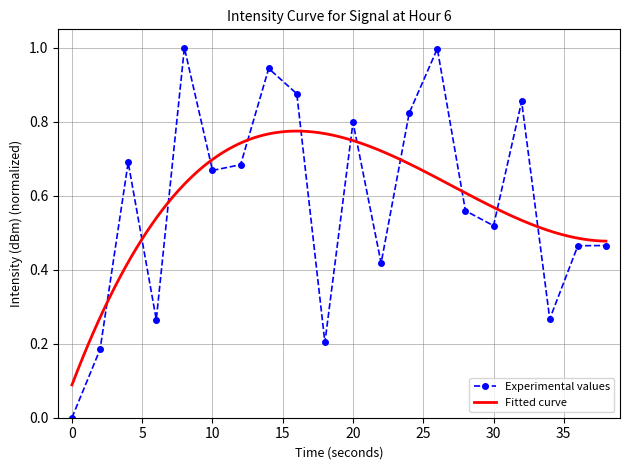

What is the difference between the second highest and minimum values?

1.0